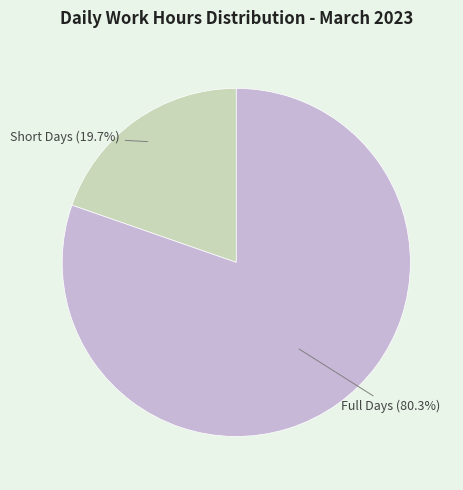

Does any single category account for the majority?

Yes